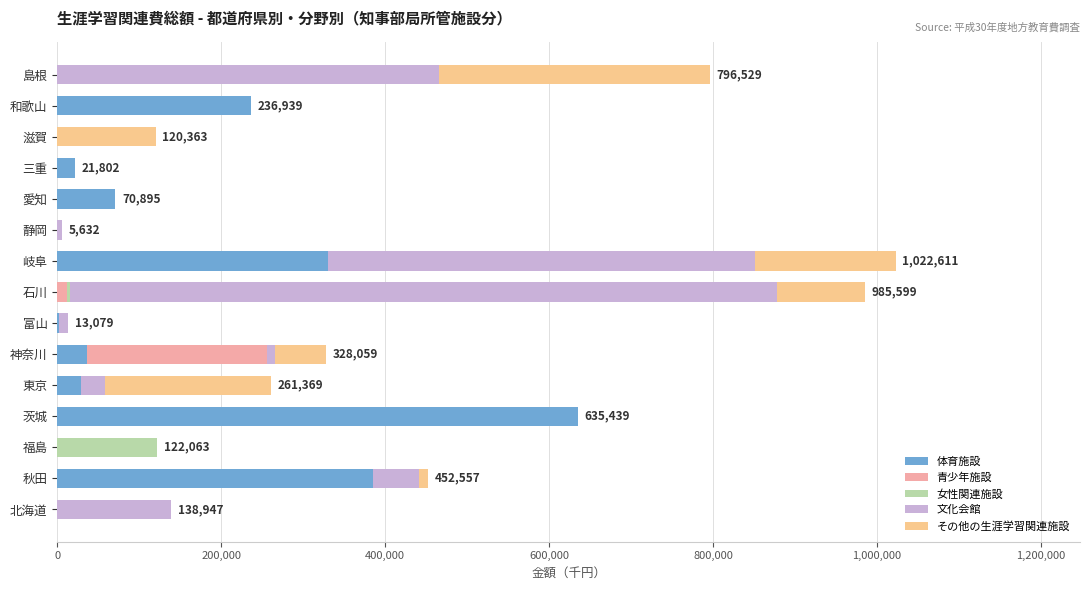

What is the sum of all 体育施設 values?

1746434